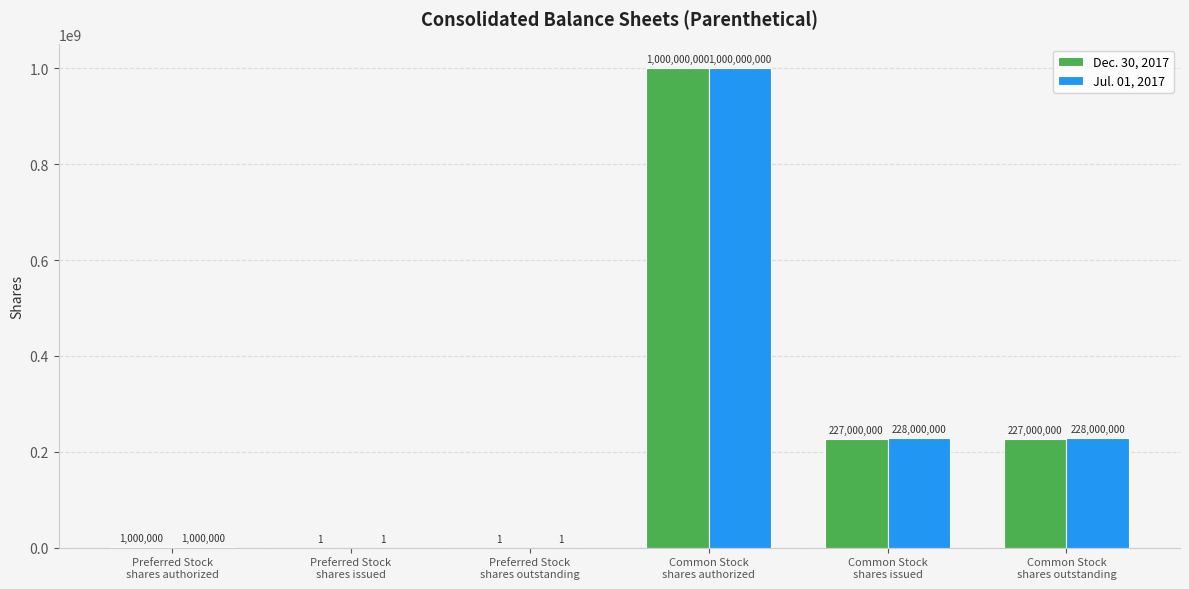

Which series has the largest total across all categories?

Jul. 01, 2017